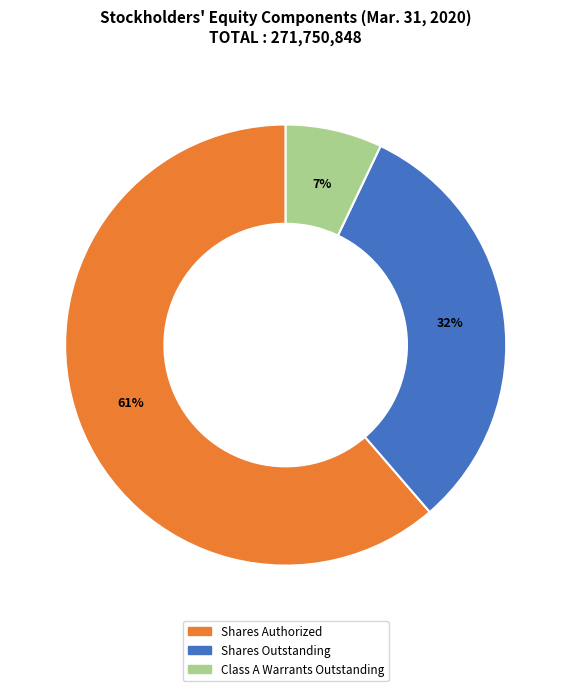

Count the number of slices in the pie.

3